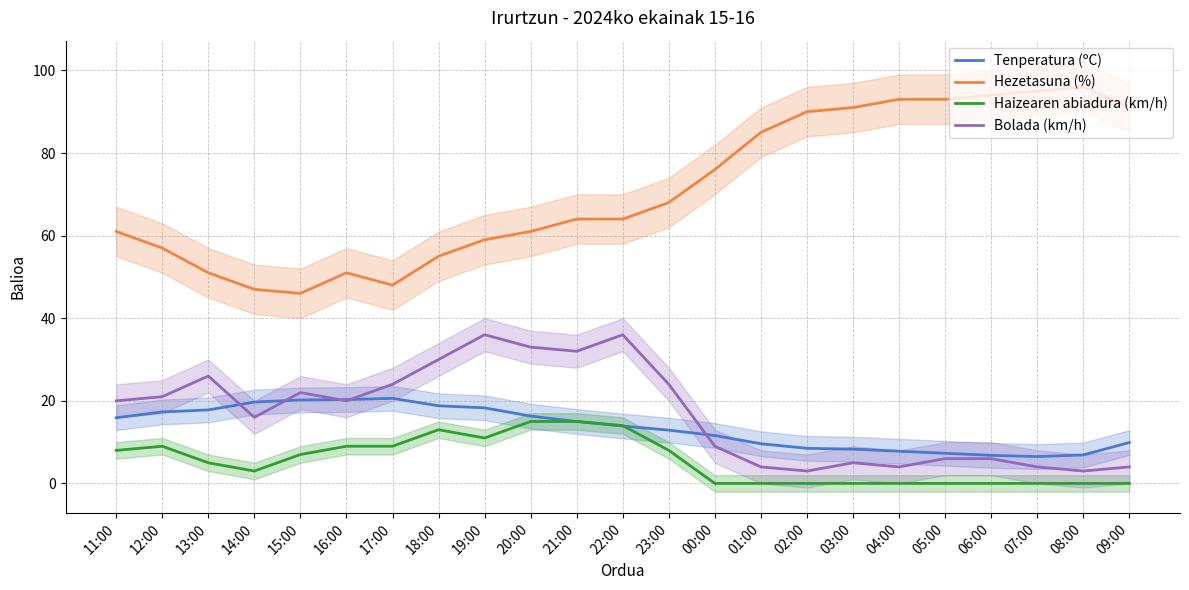

At which category is the sum across all series the highest?

22:00